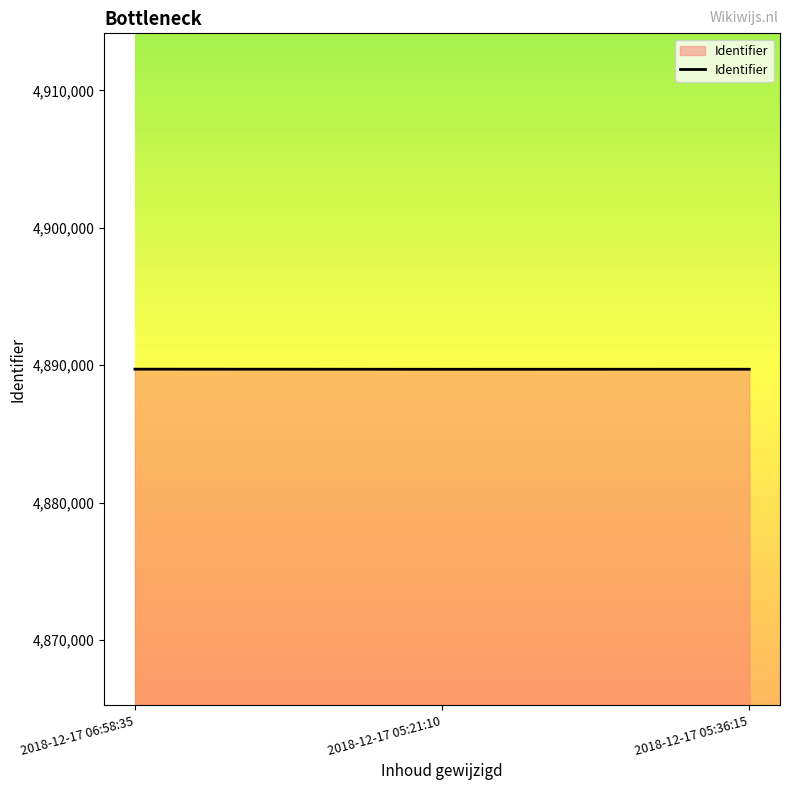

How many values are below 4889703?

1